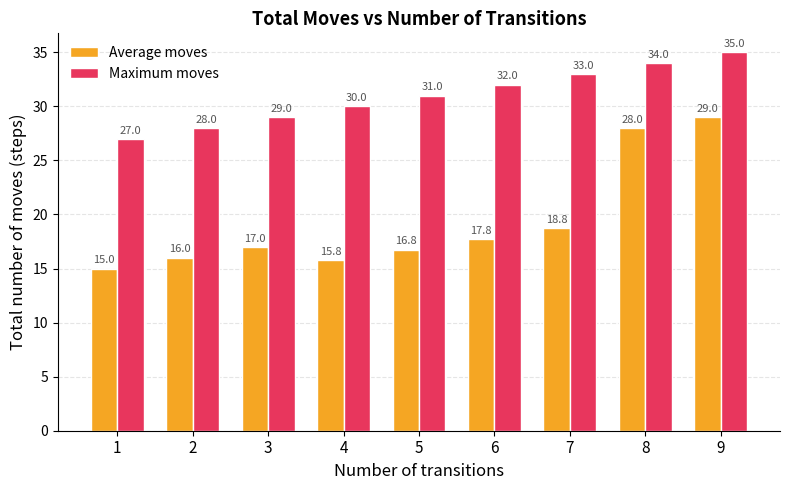

The Average moves series shows 18.8 at 7. True or false?

True